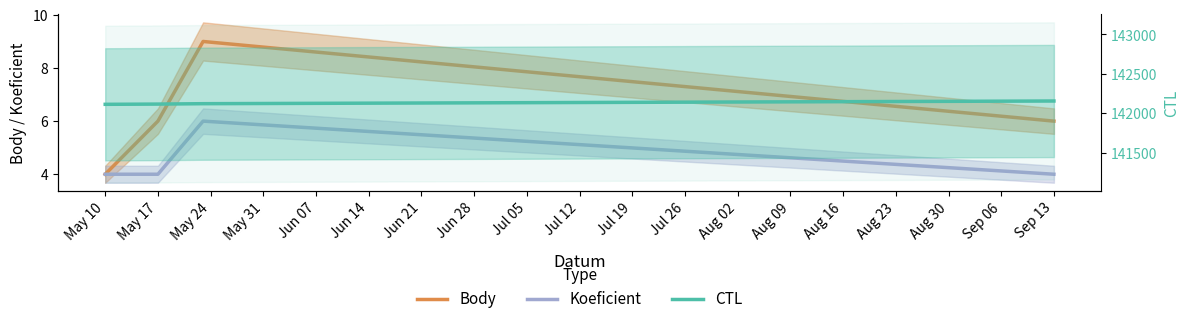

What is the value of the CTL point at the 4th from the left?

142157